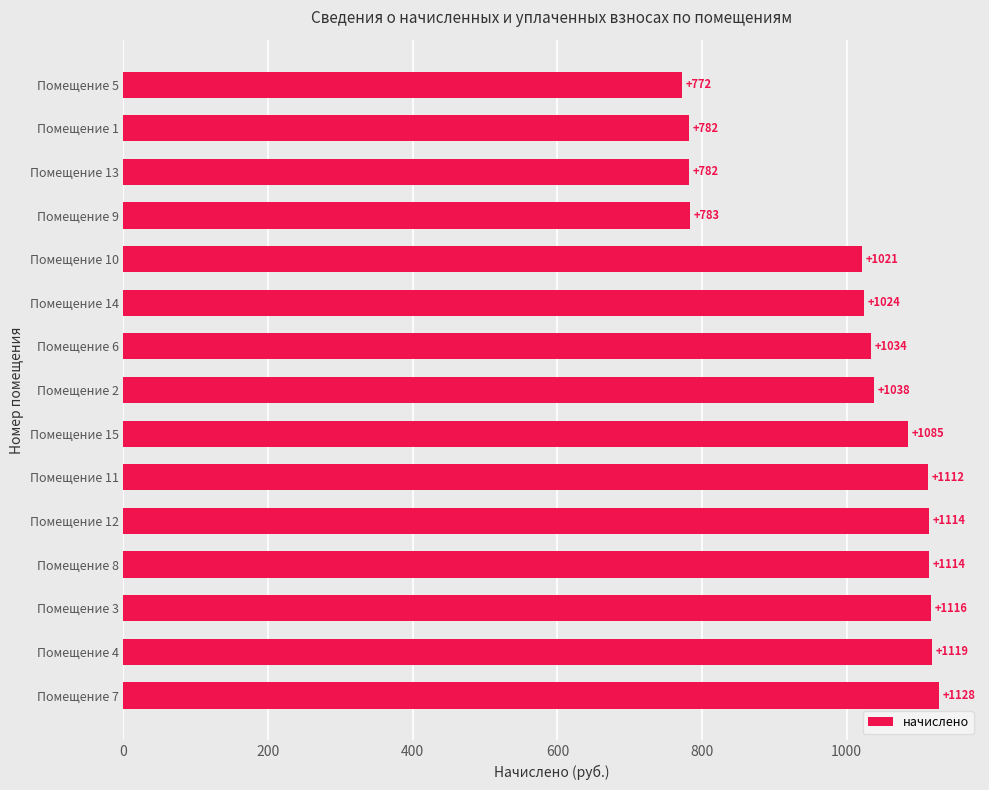

How many distinct data groups are displayed?

1